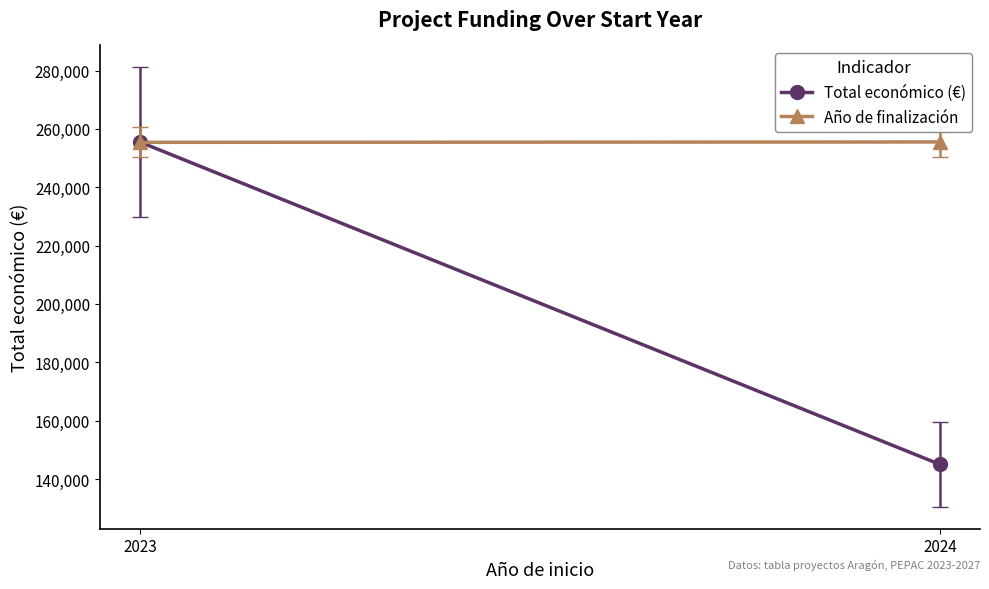

Count the number of categories in the chart.

2